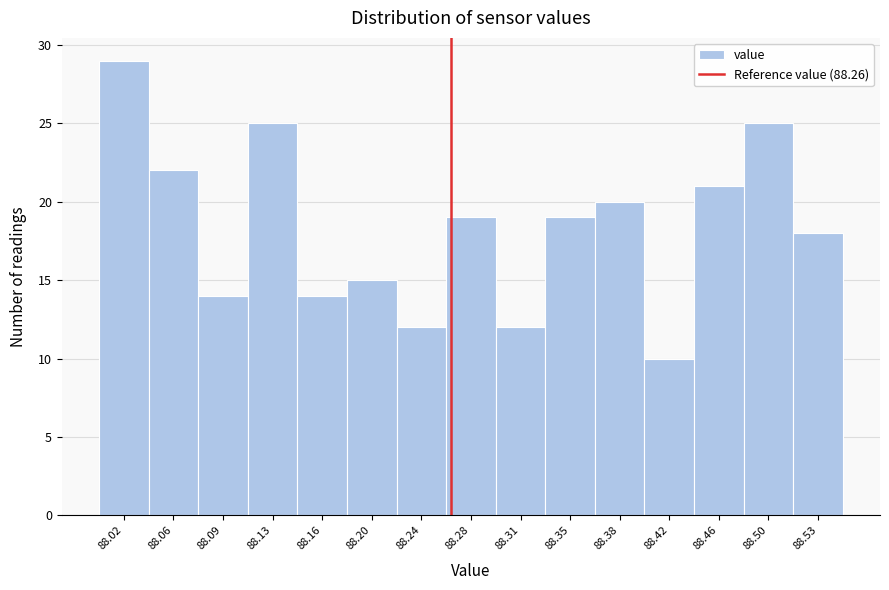

Reading left to right, list every bar in this chart as the range it spans on the x-axis followed by its height. Neither the bar edges nor the heights are printed on the chart, so give them approximately, as read against the axes.

88.000 to 88.035: 29
88.035 to 88.075: 22
88.075 to 88.110: 14
88.110 to 88.145: 25
88.145 to 88.185: 14
88.185 to 88.220: 15
88.220 to 88.255: 12
88.255 to 88.295: 19
88.295 to 88.330: 12
88.330 to 88.365: 19
88.365 to 88.405: 20
88.405 to 88.440: 10
88.440 to 88.475: 21
88.475 to 88.515: 25
88.515 to 88.550: 18